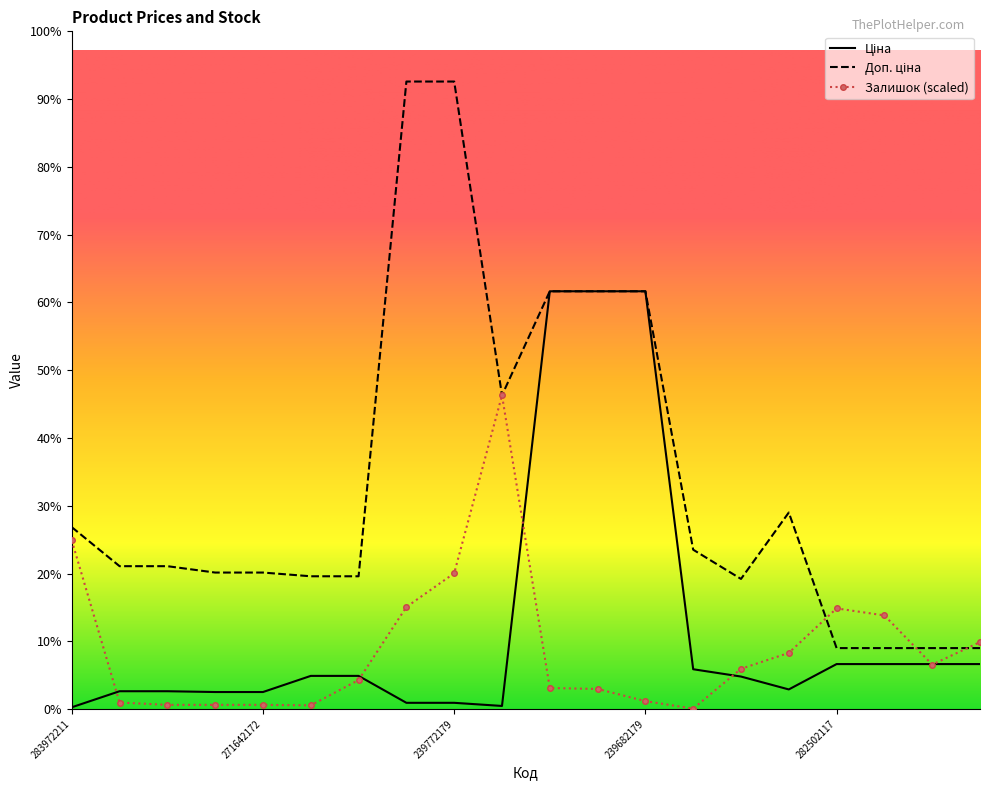

Between which two adjacent categories do Залишок and Доп. ціна first intersect?

283310563 and 282502117